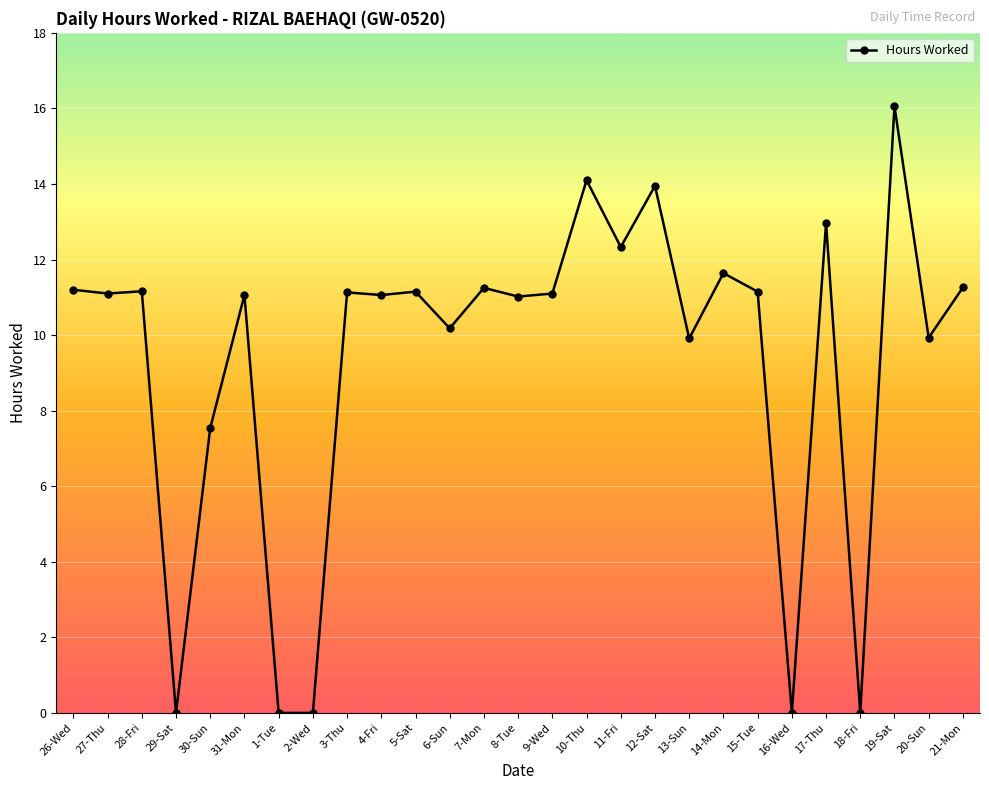

Does the chart have visible grid lines?

Yes